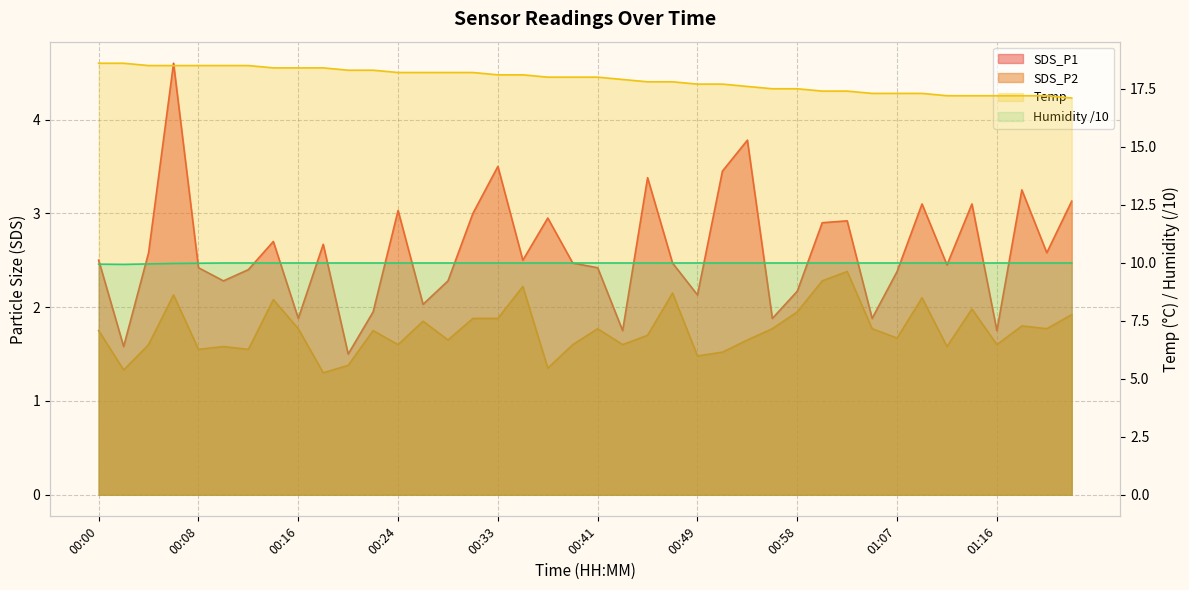

Which label corresponds to the smallest value in the chart?

00:18